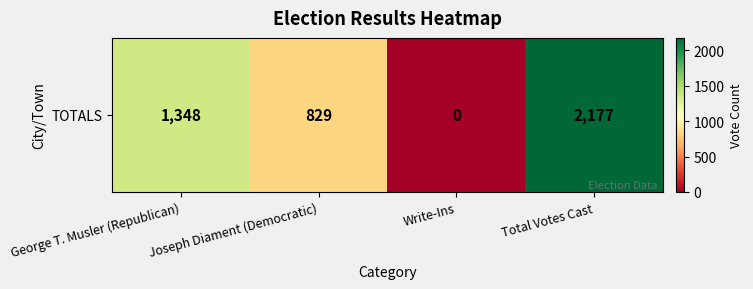

Rank the categories by value from lowest to highest.

Write-Ins, Joseph Diament (Democratic), George T. Musler (Republican), Total Votes Cast